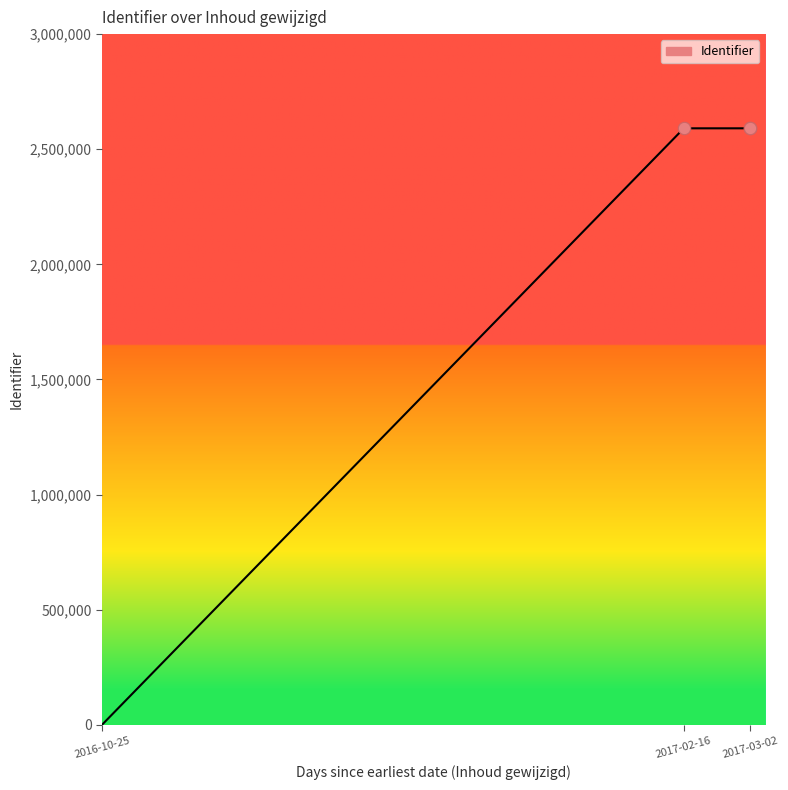

What is the ratio of the value at 2017-02-16 to the value at 2017-03-02?

1.0